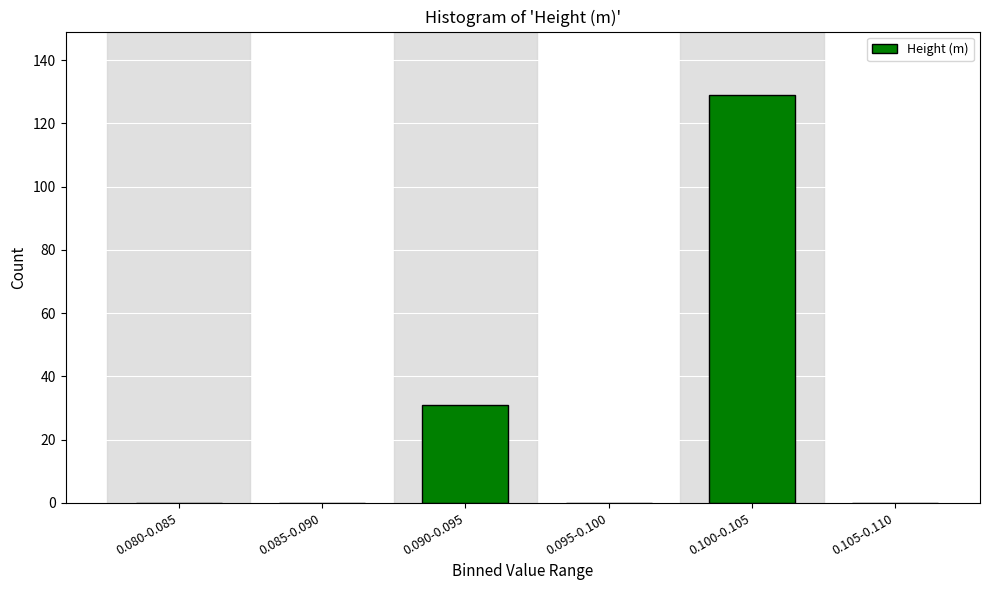

Reading right to left, what are all the values shown in this chart?

0.105-0.110=0	0.100-0.105=129	0.095-0.100=0	0.090-0.095=31	0.085-0.090=0	0.080-0.085=0